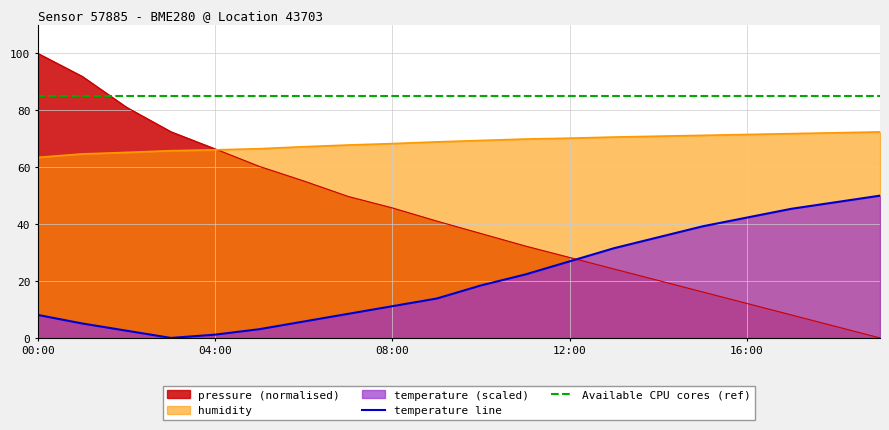

At which category is the sum across all series the highest?

00:00